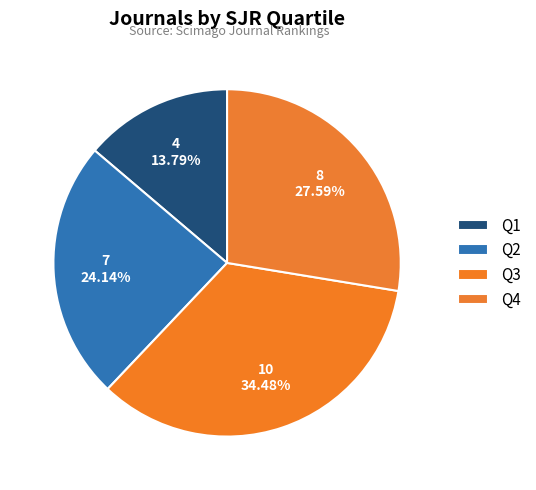

How many segments does this pie chart have?

4